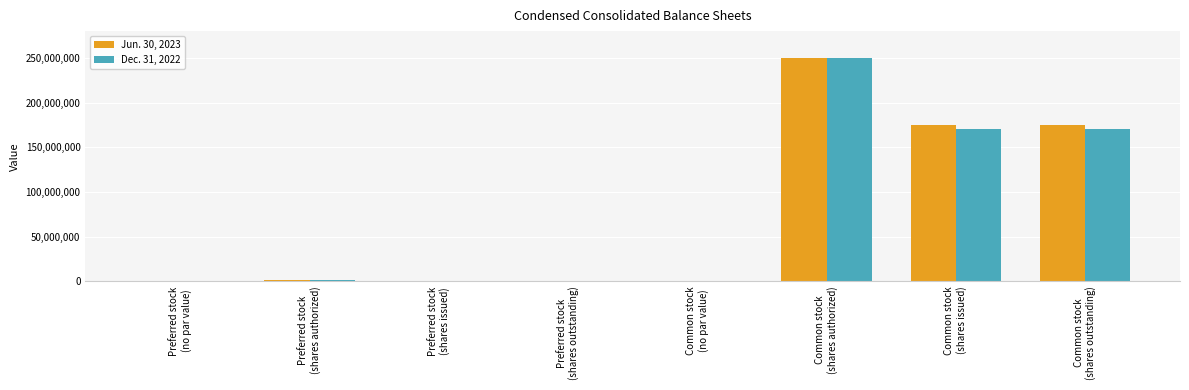

What is the maximum value shown in the chart?

250000000